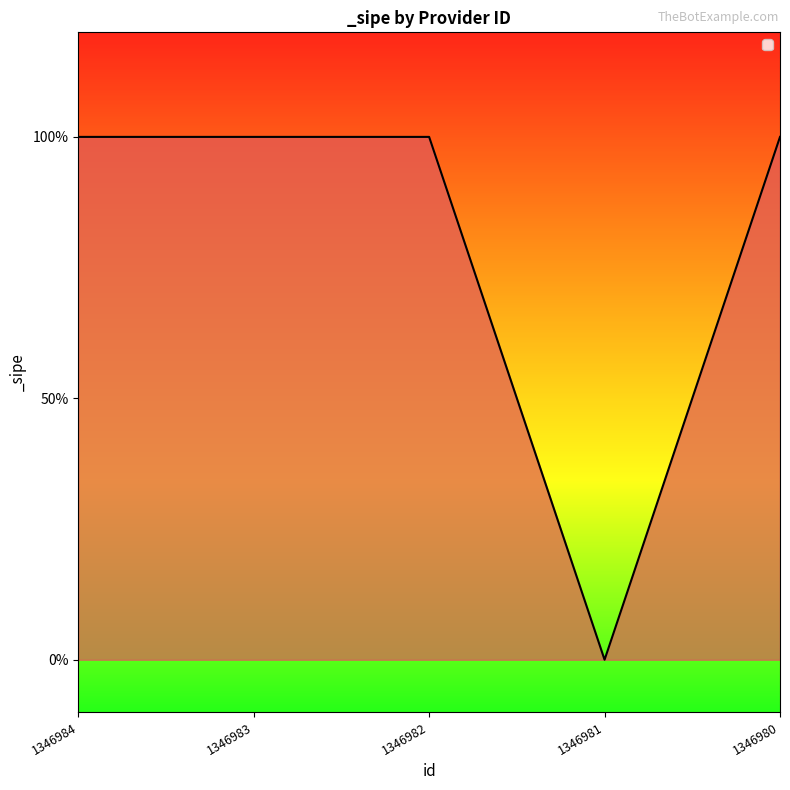

Reading right to left, list all the values displayed in this chart.

1346980=1	1346981=0	1346982=1	1346983=1	1346984=1